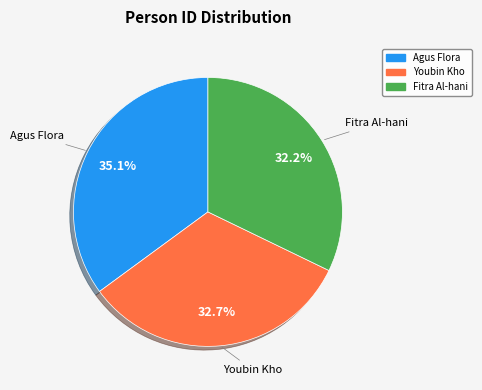

To the nearest percent, what is the difference between the Agus Flora and Youbin Kho slice percentages?

2%